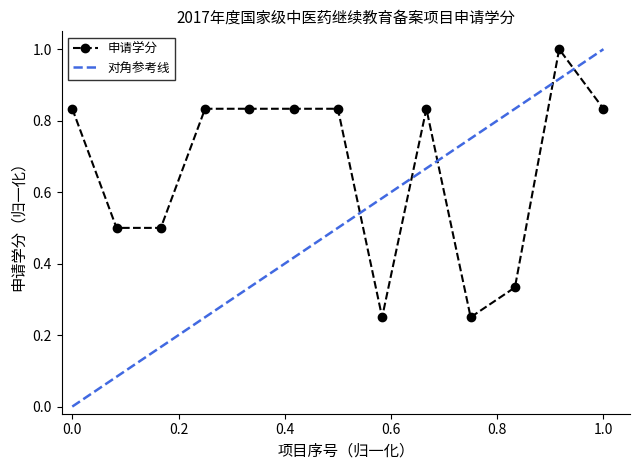

How many interior local peaks (higher than both neighbors) does the data have?

2